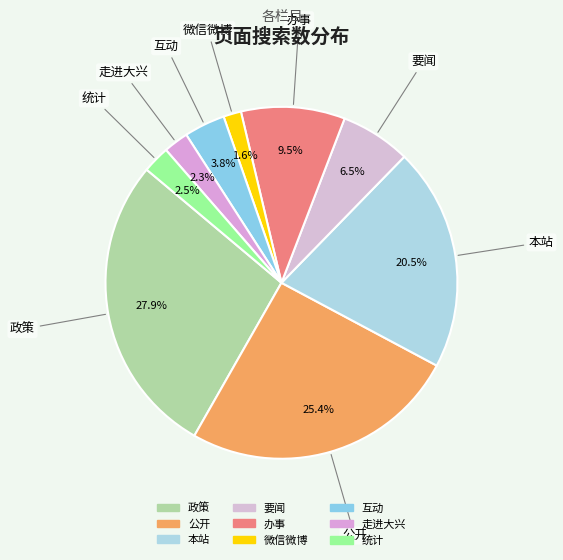

Between 互动 and 公开, which is larger?

公开